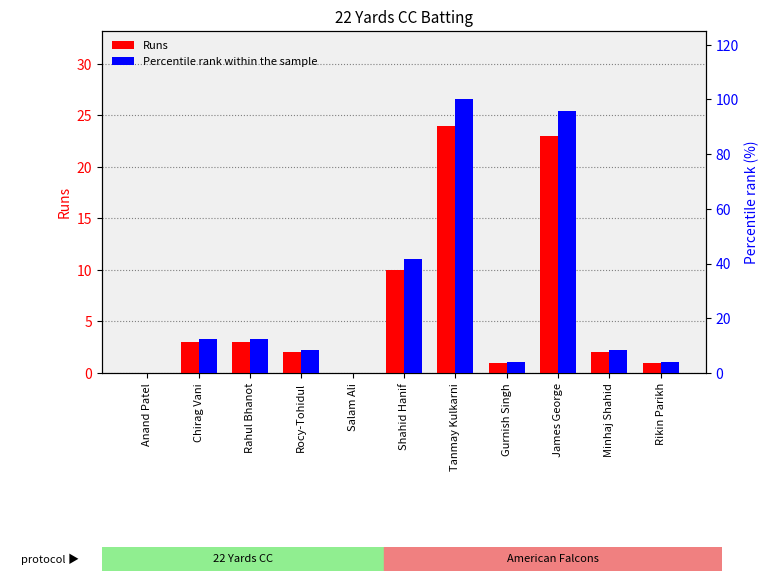

How many data points in Percentile rank within the sample are less than 8?

4